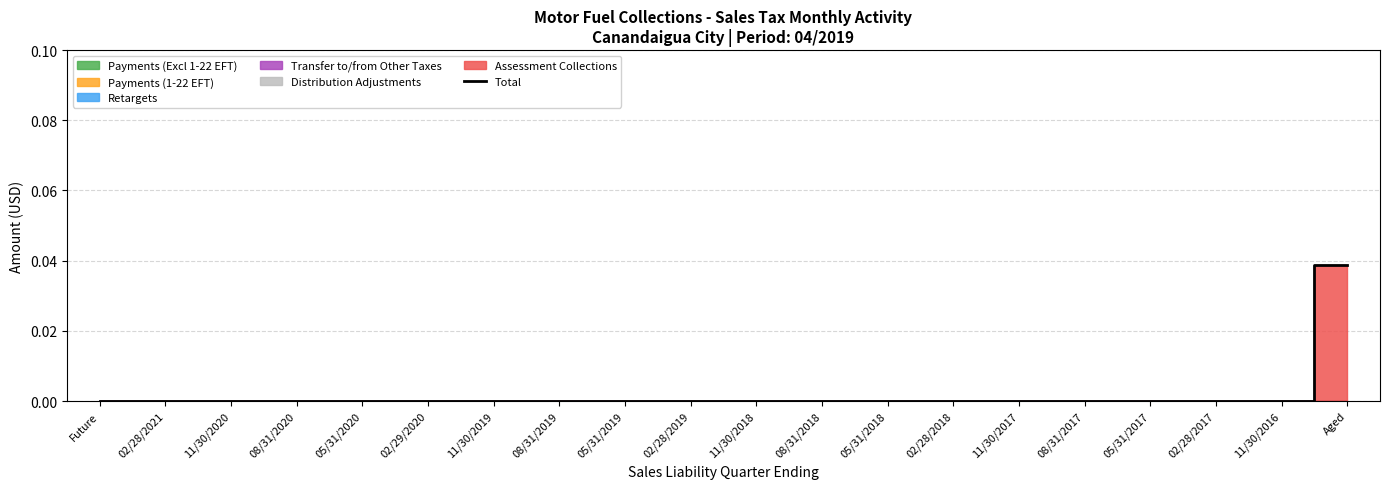

List the labels in order of value, largest first.

Aged, Future, 02/28/2021, 11/30/2020, 08/31/2020, 05/31/2020, 02/29/2020, 11/30/2019, 08/31/2019, 05/31/2019, 02/28/2019, 11/30/2018, 08/31/2018, 05/31/2018, 02/28/2018, 11/30/2017, 08/31/2017, 05/31/2017, 02/28/2017, 11/30/2016